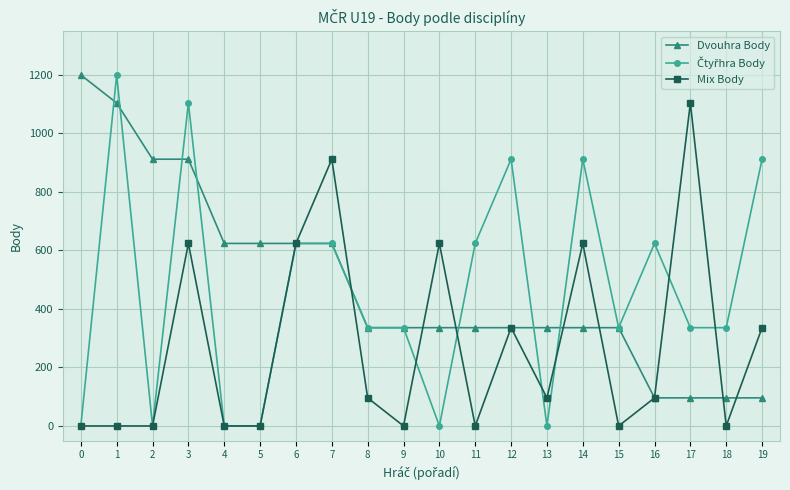

The value of Mix Body at 13 is 96. True or false?

True